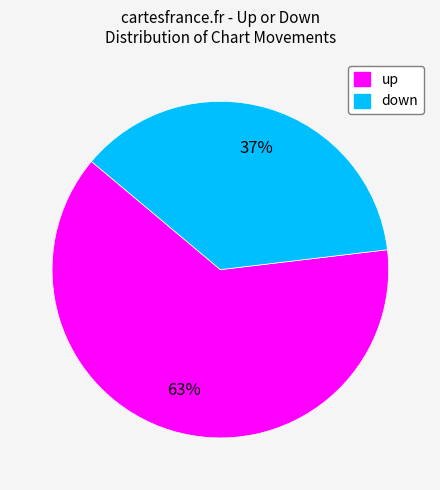

Is the sum of down and up greater than half?

Yes